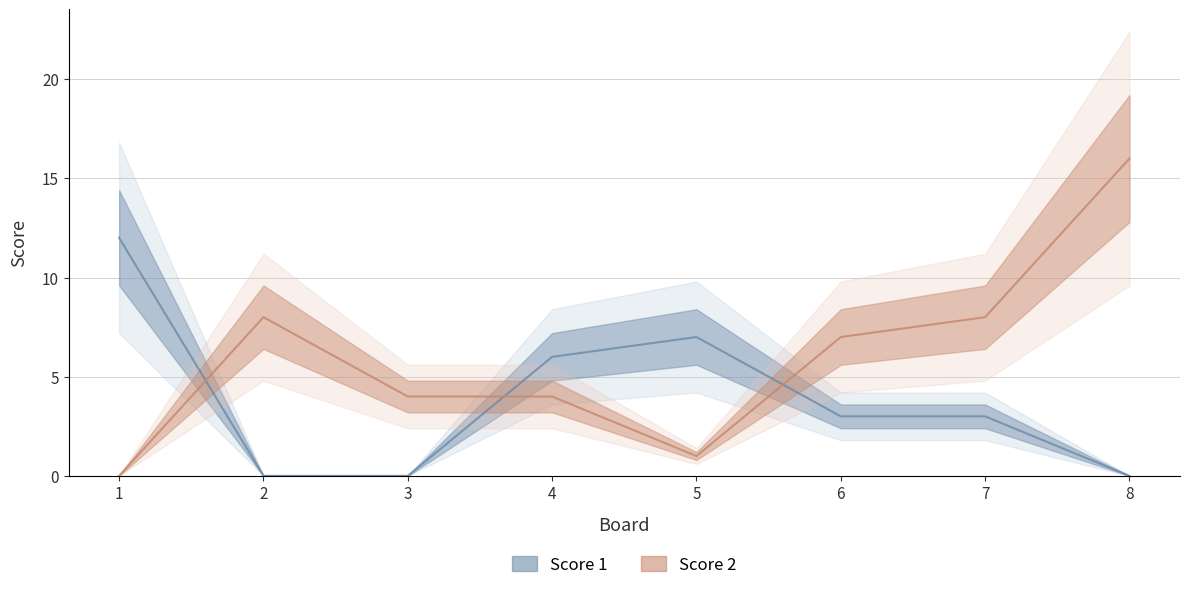

At which label does Score 1 reach its minimum?

2